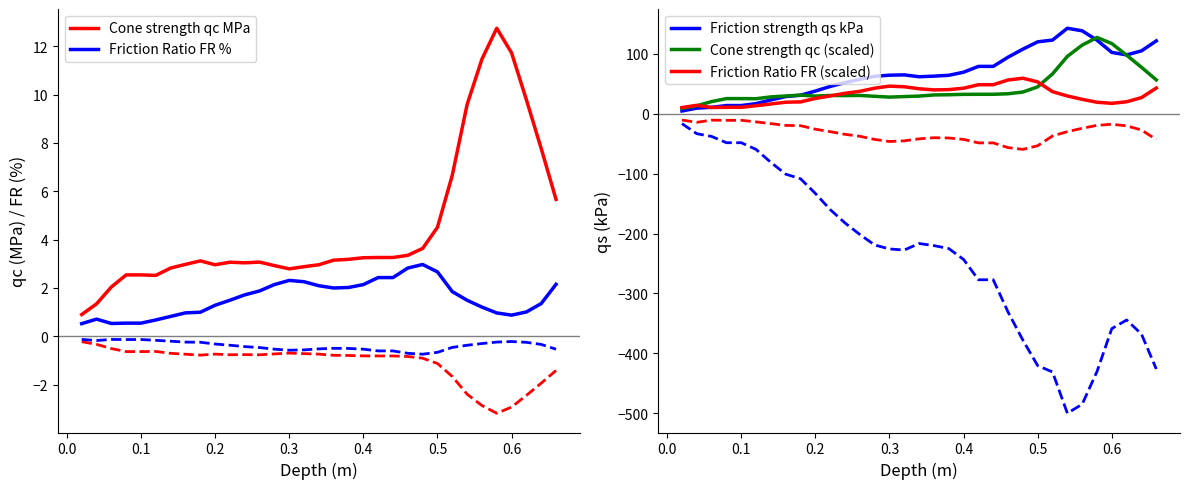

Is this an area chart (filled region under the line)?

No